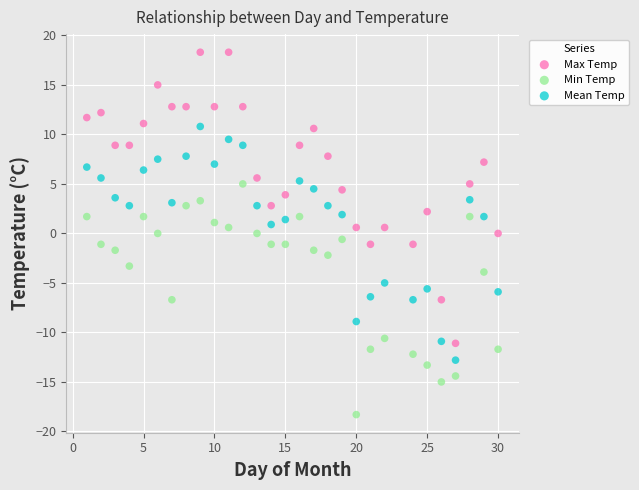

What are all the series names shown in the legend?

Max Temp, Min Temp, Mean Temp